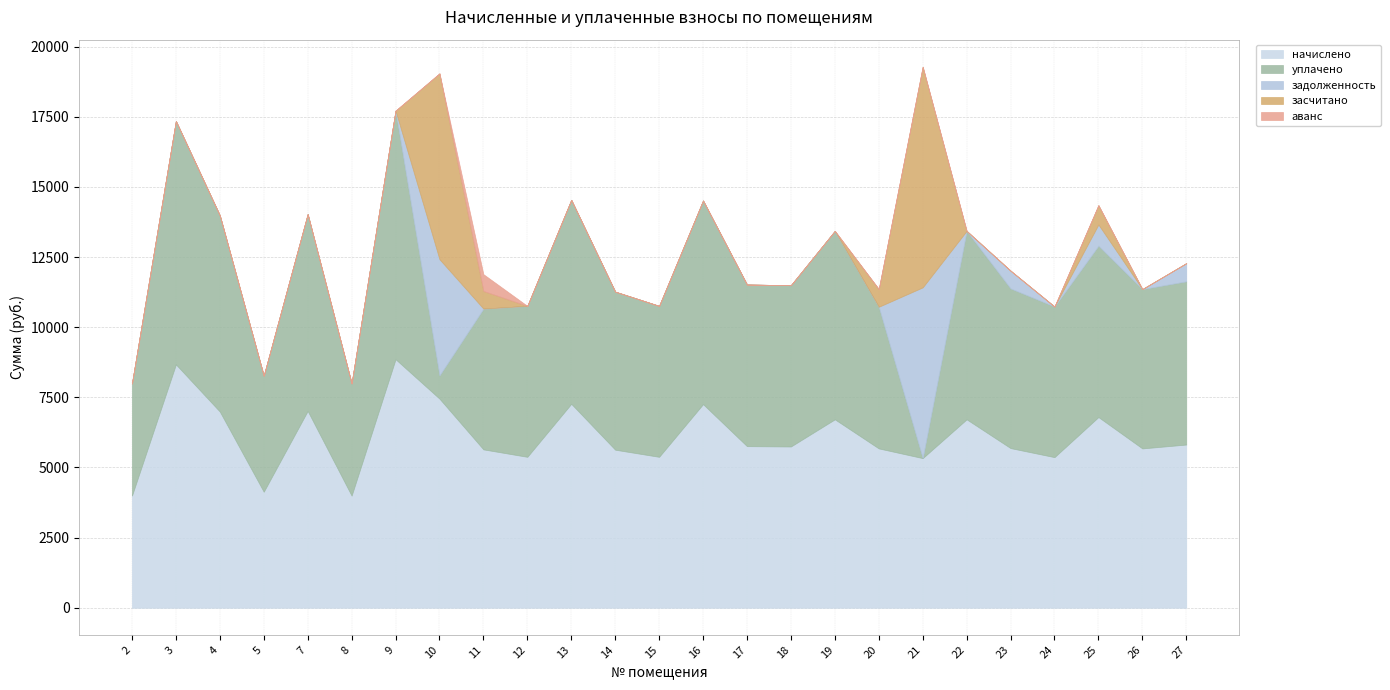

Rank the categories by задолженность value from highest to lowest.

21, 10, 25, 27, 23, 2, 3, 4, 5, 7, 8, 9, 11, 12, 13, 14, 15, 16, 17, 18, 19, 20, 22, 24, 26